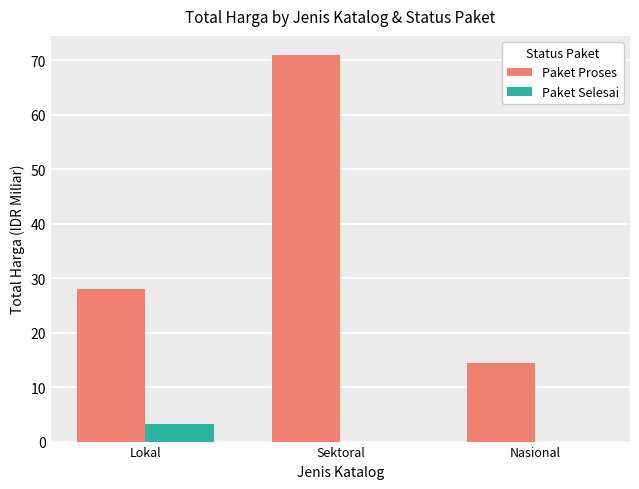

What is the sum of all Paket Proses values?

113.3